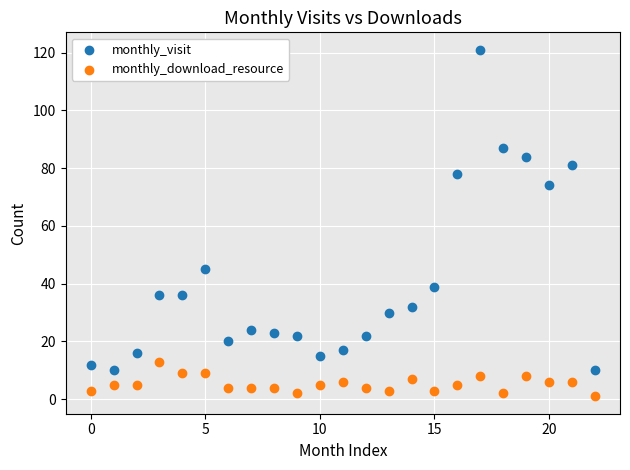

Which series reaches the maximum Y coordinate?

monthly_visit